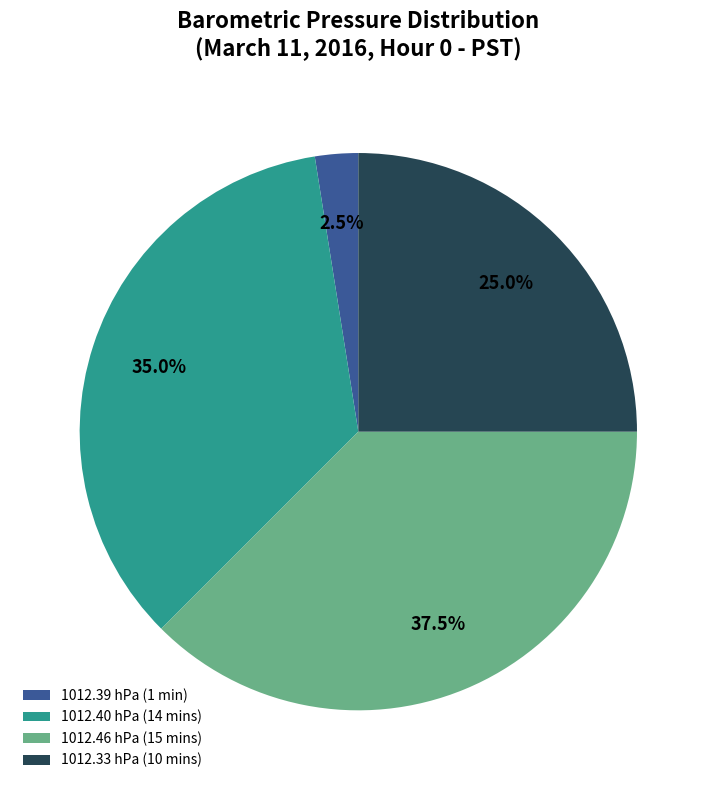

How many segments does this pie chart have?

4